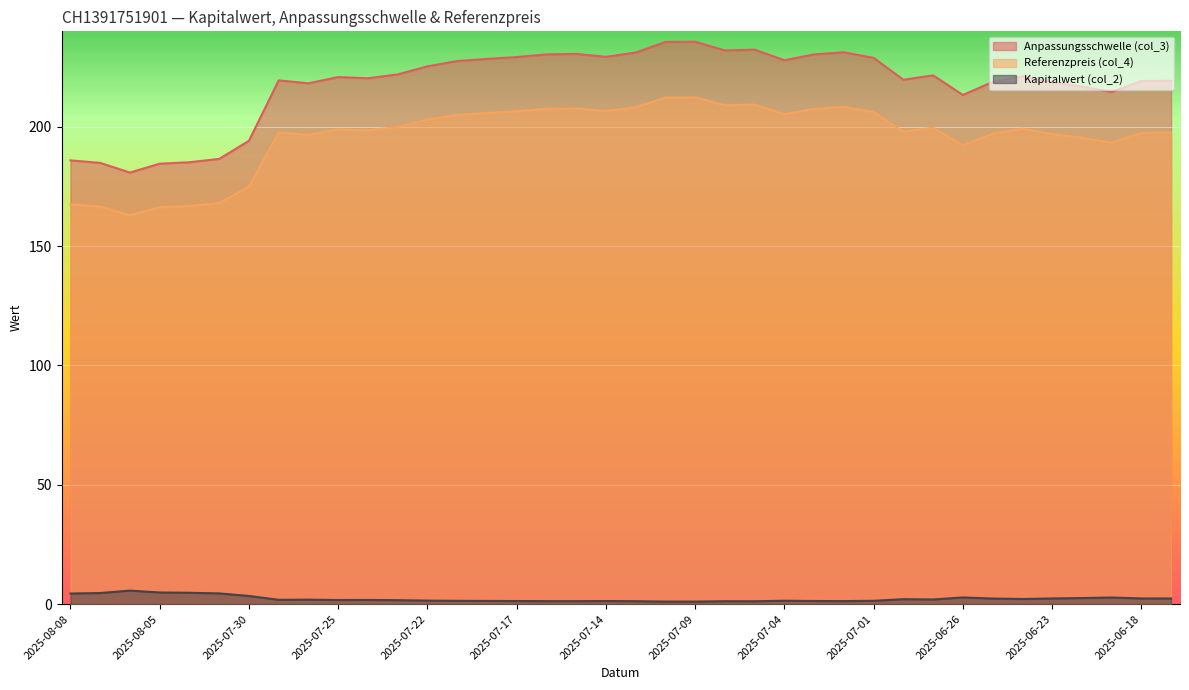

True or false: Kapitalwert (col_2) and Anpassungsschwelle (col_3) intersect in this chart.

False